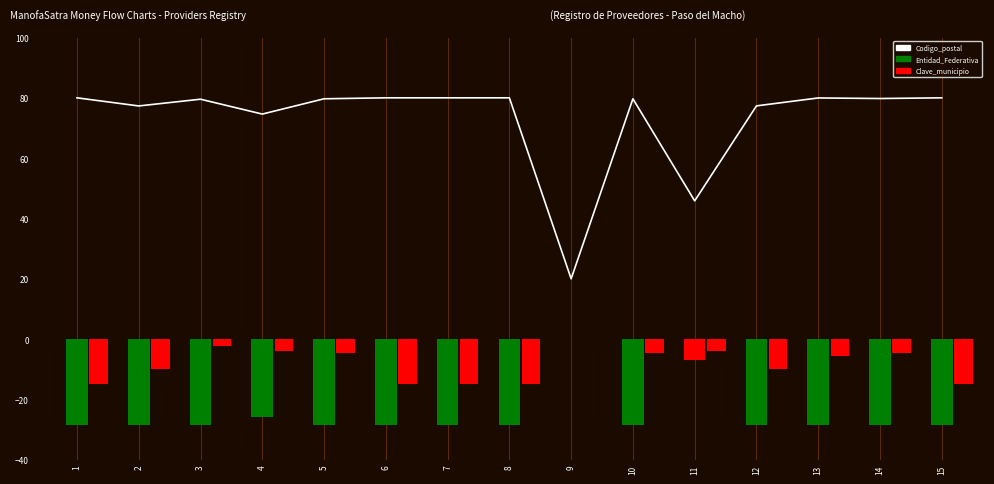

Which category has the lowest value in the Entidad_Federativa series?

1